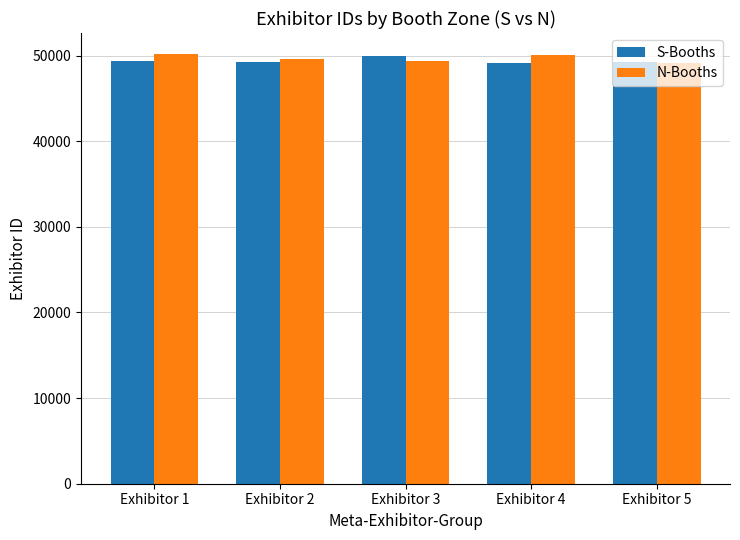

What is the spread (max minus min) of values at Exhibitor 3?

548